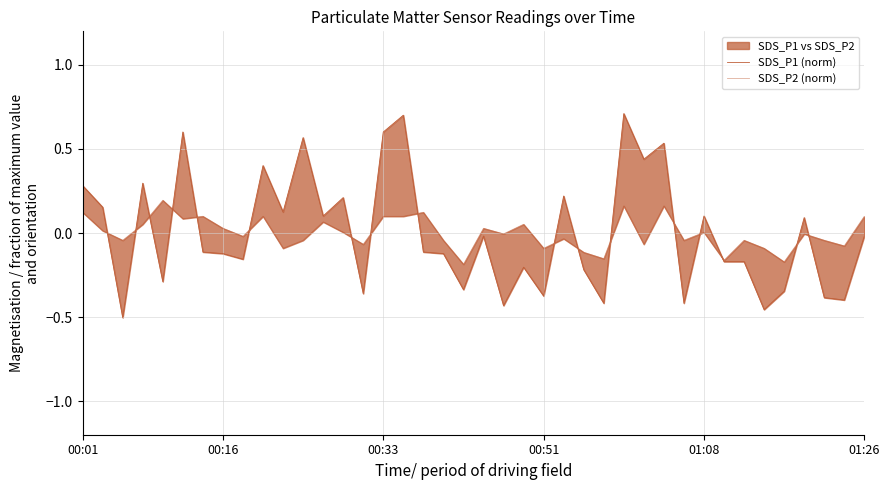

What is the sum of the SDS_P1 (norm) values at 00:51 and 17?

0.2